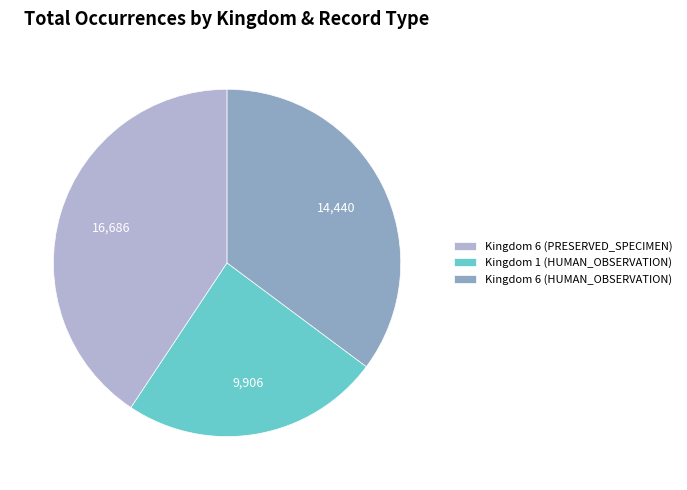

Is the sum of Kingdom 1 (HUMAN_OBSERVATION) and Kingdom 6 (HUMAN_OBSERVATION) greater than half?

Yes